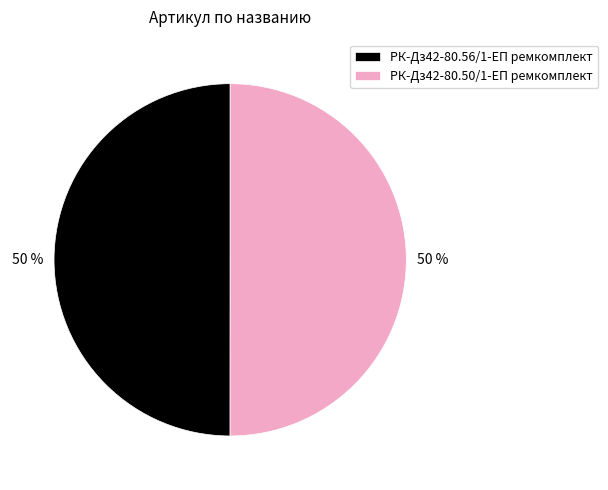

Approximately how many times larger is the value at РК-Дз42-80.50/1-ЕП ремкомплект compared to РК-Дз42-80.56/1-ЕП ремкомплект?

1.0